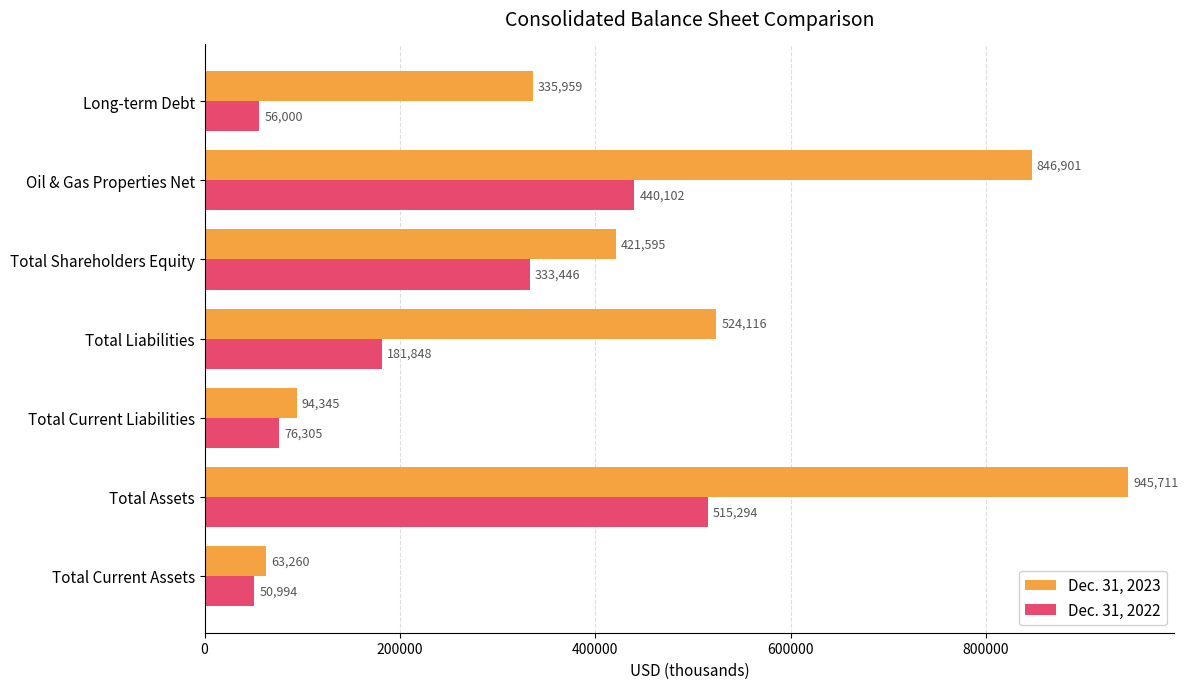

What is the spread (max minus min) of values at Total Liabilities?

342268